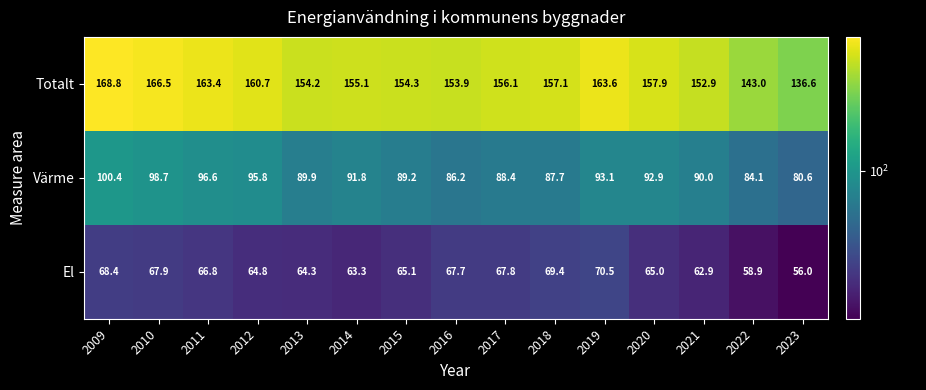

At 2022, list the series in order from smallest to largest.

El, Värme, Totalt